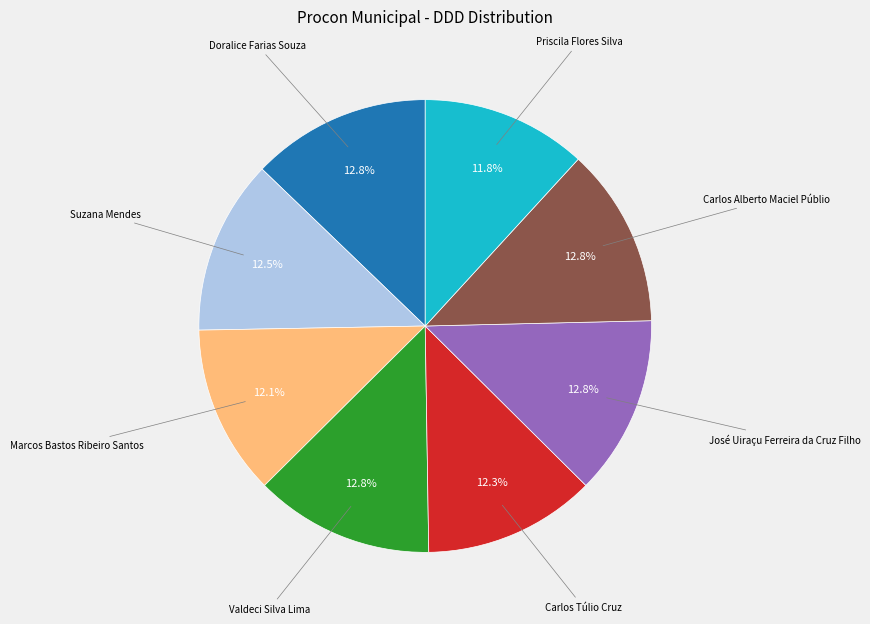

Is there any slice that represents more than half of the pie?

No